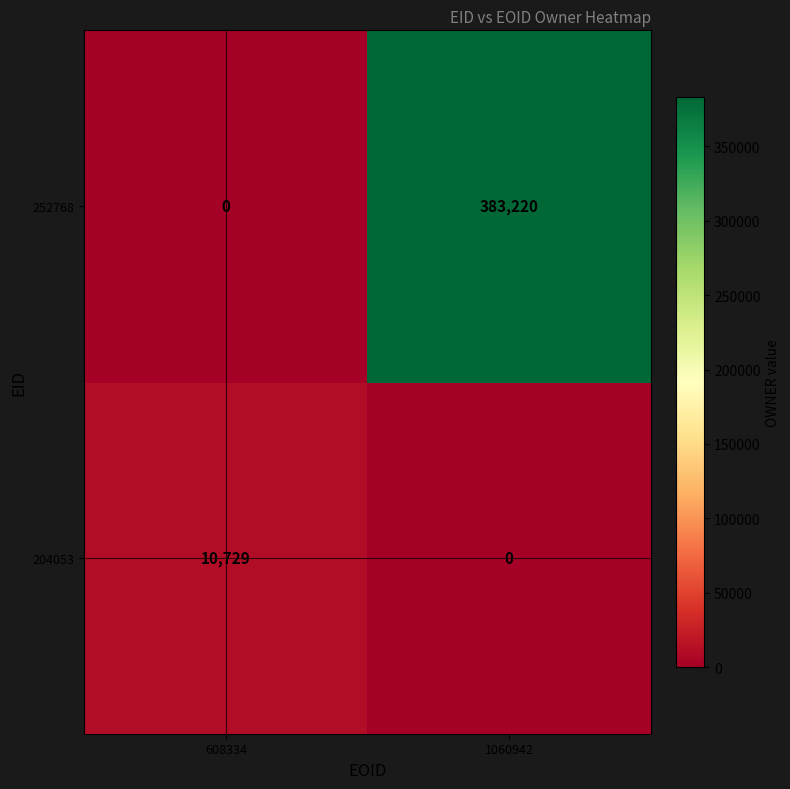

Is it true that 204053 equals 10729 at 608334?

True